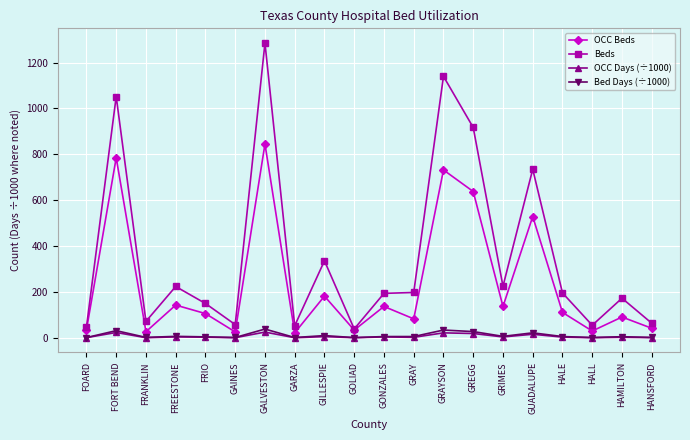

Is it true that OCC Days (÷1000) equals 0.8 at GAINES?

True